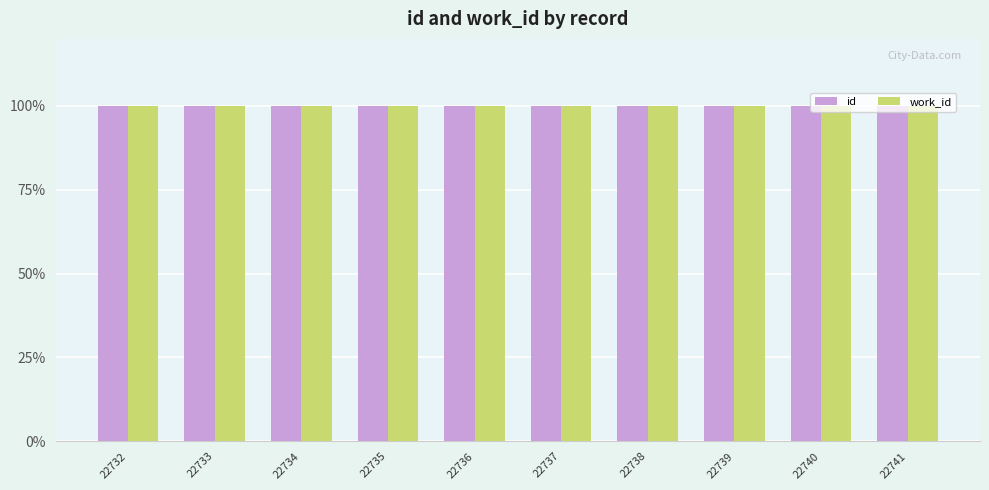

What is the value of the work_id bar at the 3rd from the left?

100.0